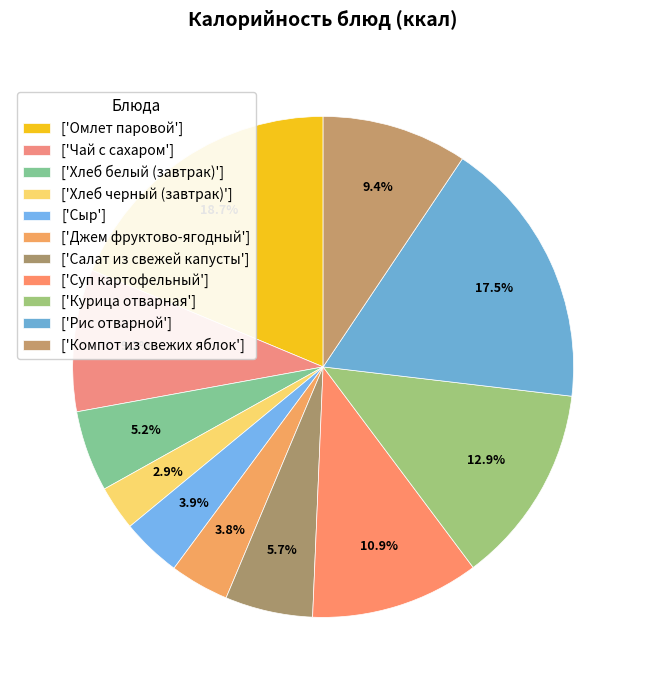

Count the number of slices in the pie.

11